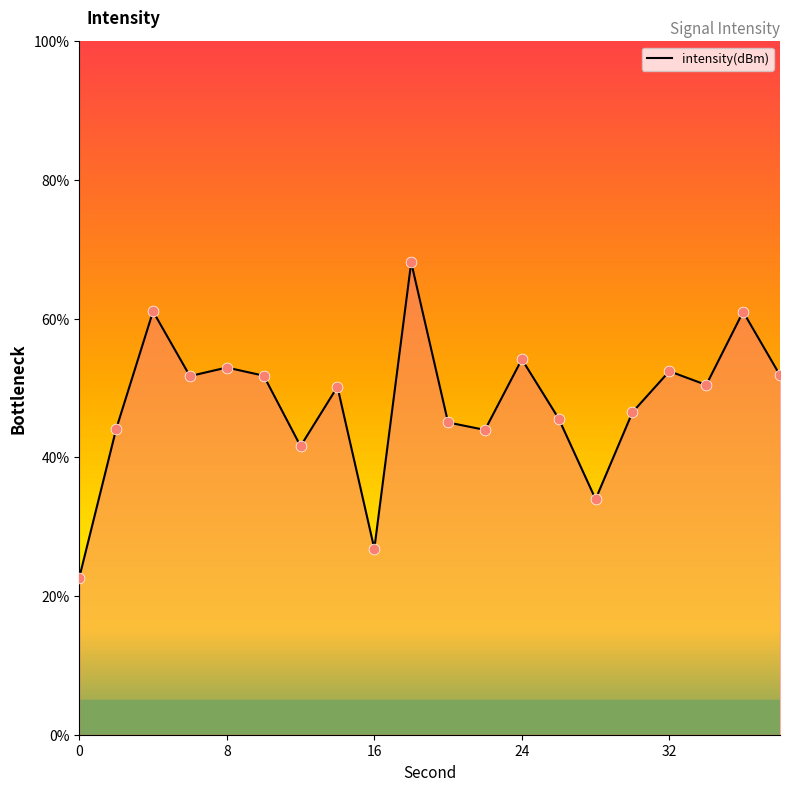

What is the difference between the maximum and minimum values?

45.4